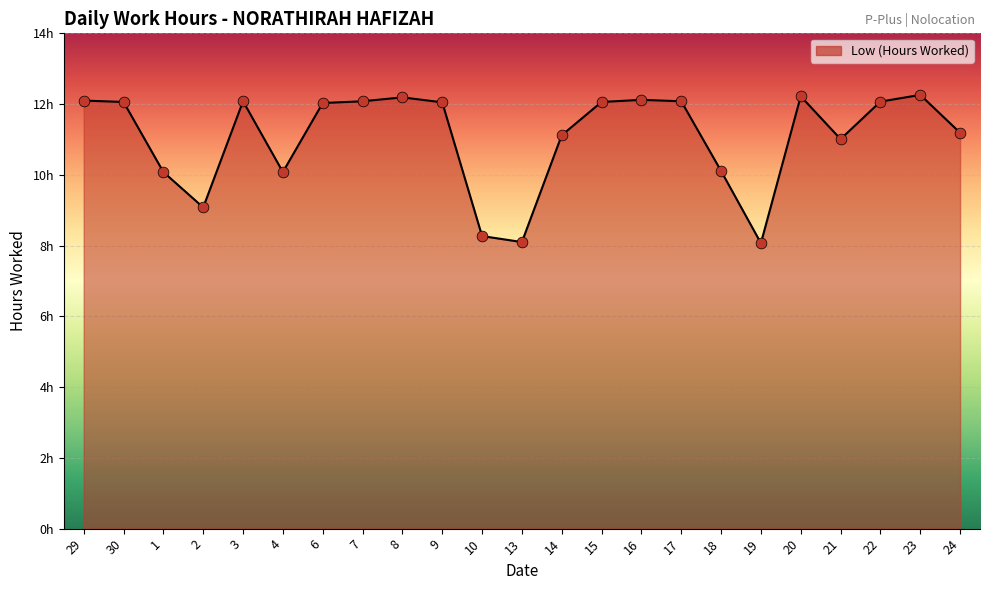

What is the ratio of the value at 21 to the value at 9?

0.9